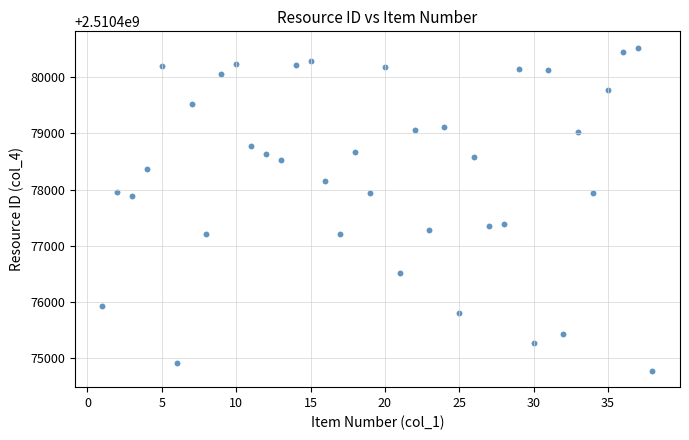

What is the range of Y values (max minus min)?

5750